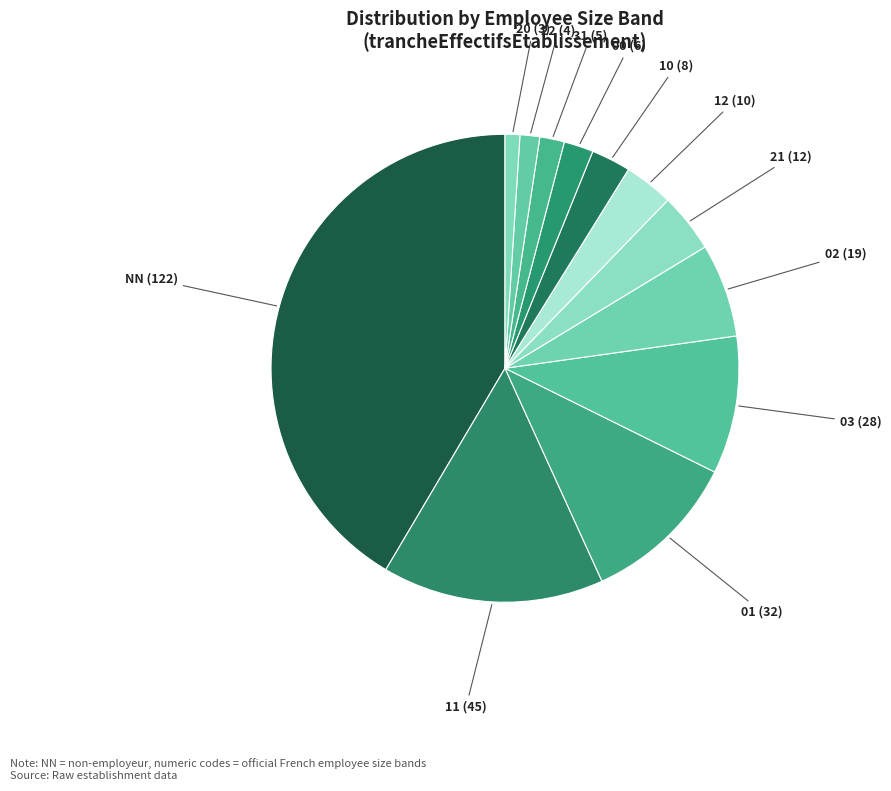

To the nearest percent, what is the difference between the largest and smallest slice percentages?

40%